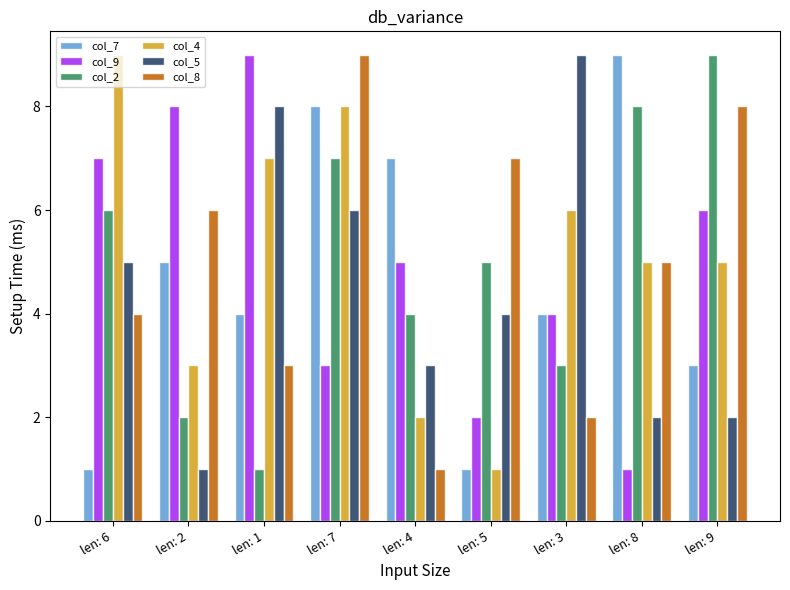

Is it true that col_2 equals 2 at len: 2?

True